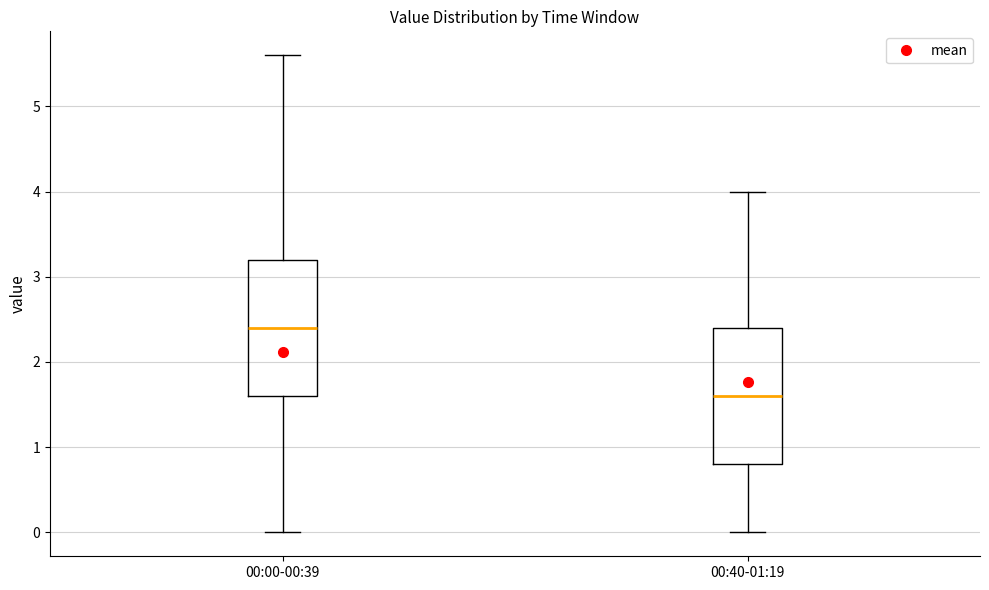

Reading left to right, read every box against the y-axis: the position of its median line, the range the box covers, and the ends of its whiskers. The values are not printed on the chart, so give them approximately, as read against the axis.

00:00-00:39: median 2.4, box 1.6 to 3.2, whiskers 0.0 to 5.6
00:40-01:19: median 1.6, box 0.8 to 2.4, whiskers 0.0 to 4.0